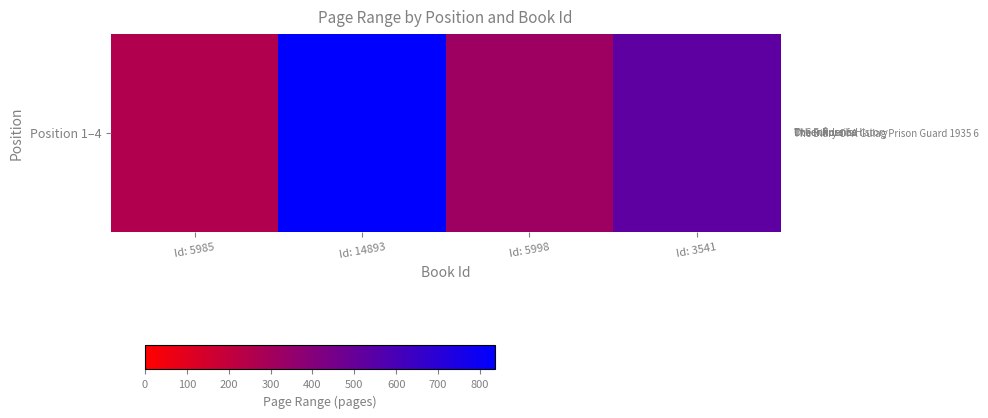

List the labels in order of value, largest first.

Id: 14893, Id: 3541, Id: 5998, Id: 5985